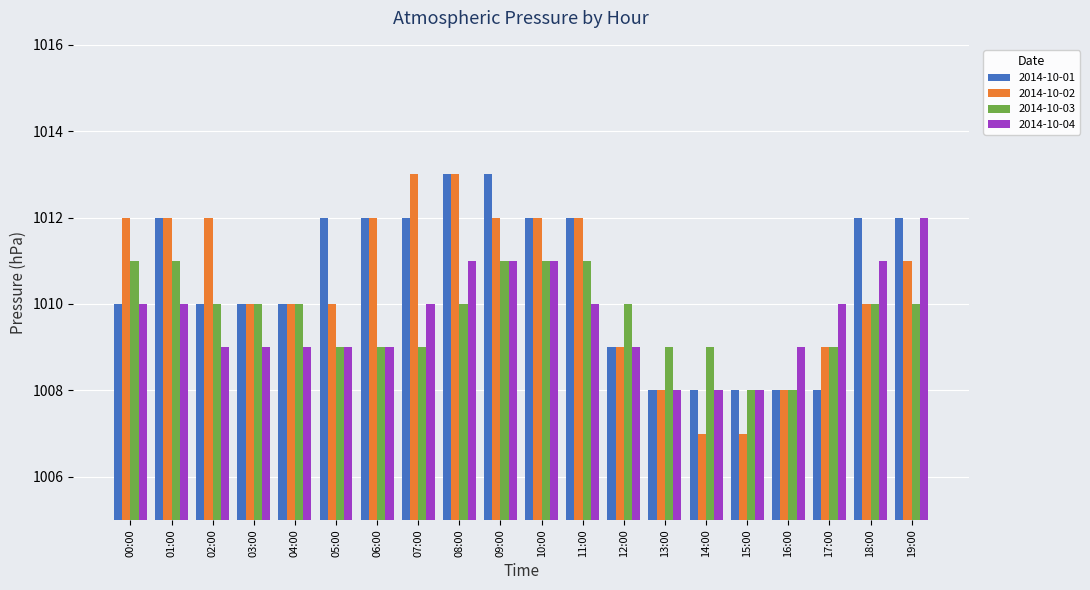

What are all the series names shown in the legend?

2014-10-01, 2014-10-02, 2014-10-03, 2014-10-04